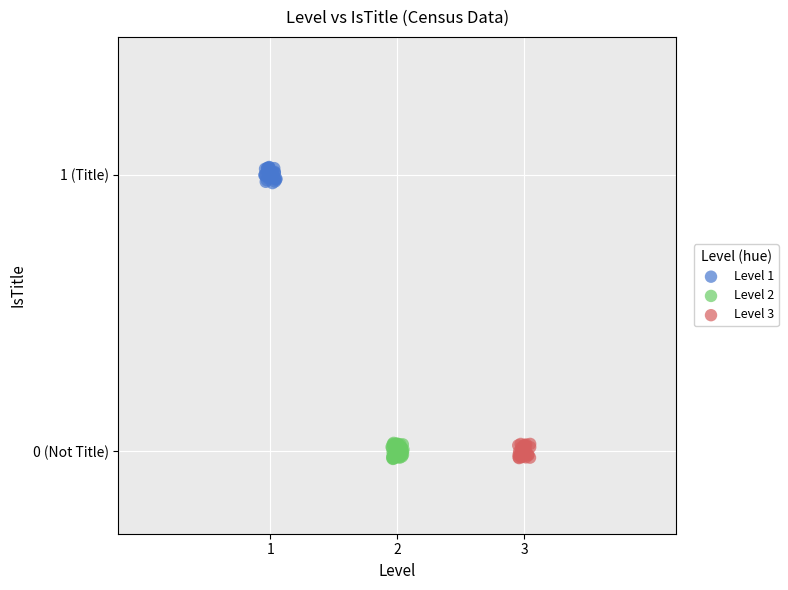

What are all the series names shown in the legend?

Level 1, Level 2, Level 3